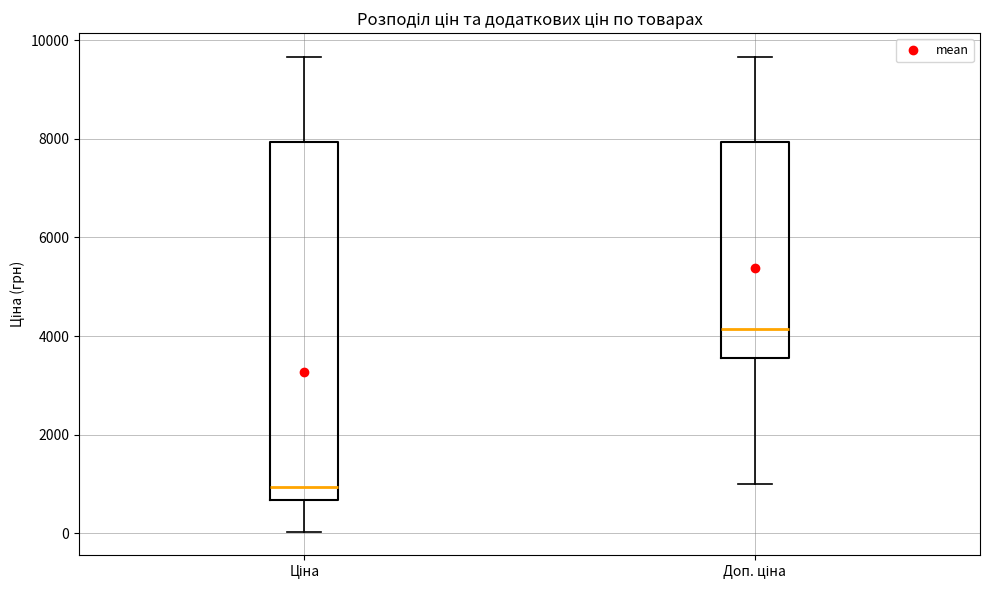

Which box is the tallest, from its lower edge to its upper edge?

Ціна